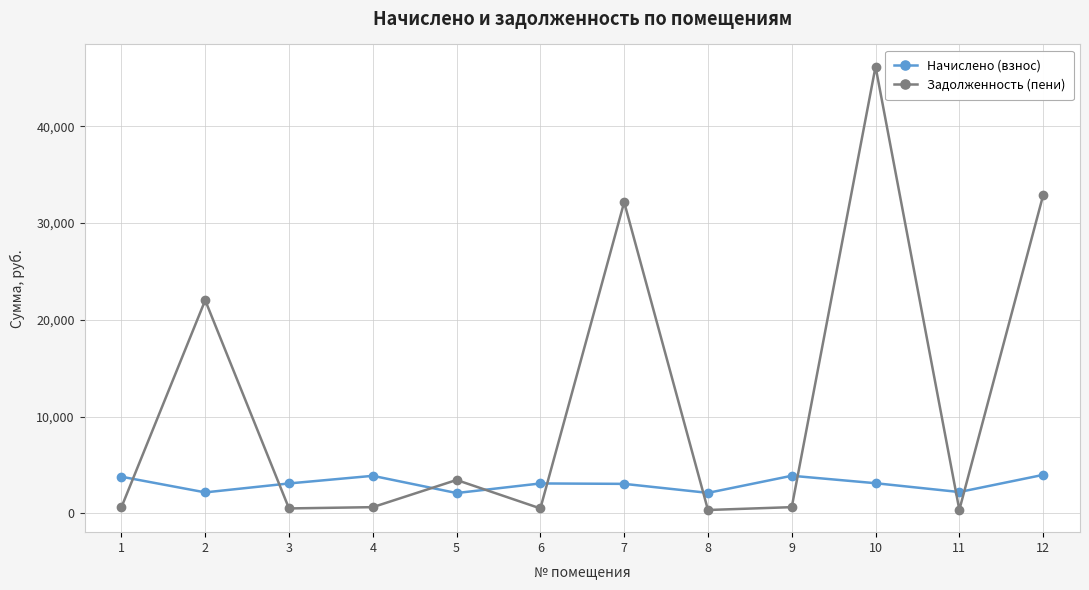

Where is the first local maximum for Начислено (взнос)?

4